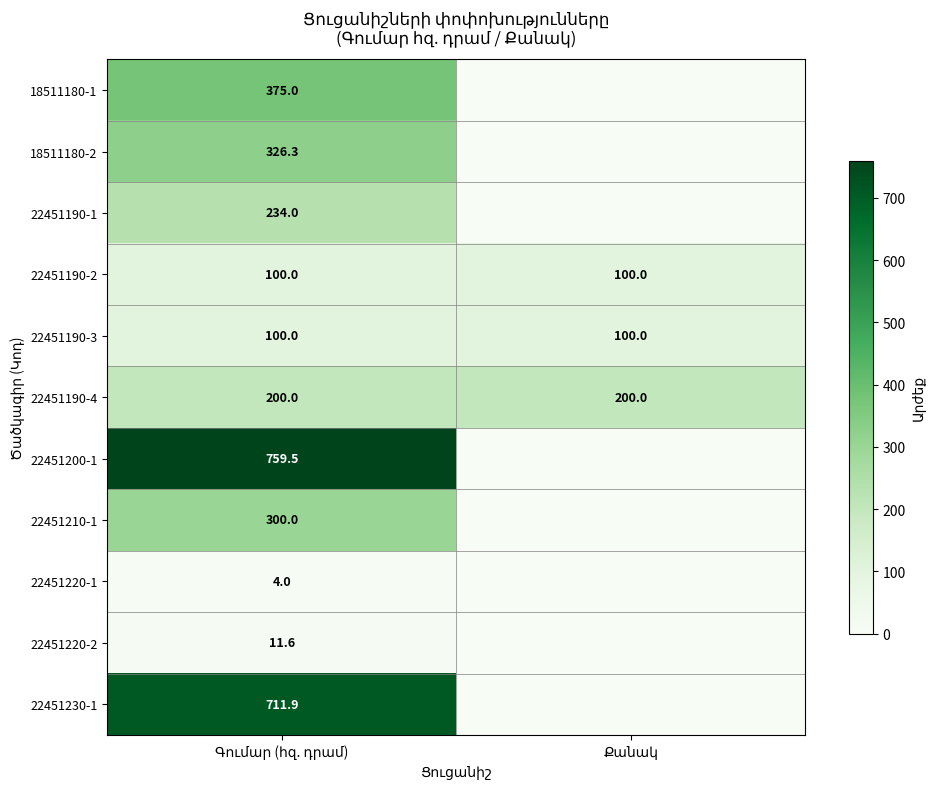

The value of 22451220-1 at Գումար (հզ. դրամ) is 4.0. True or false?

True